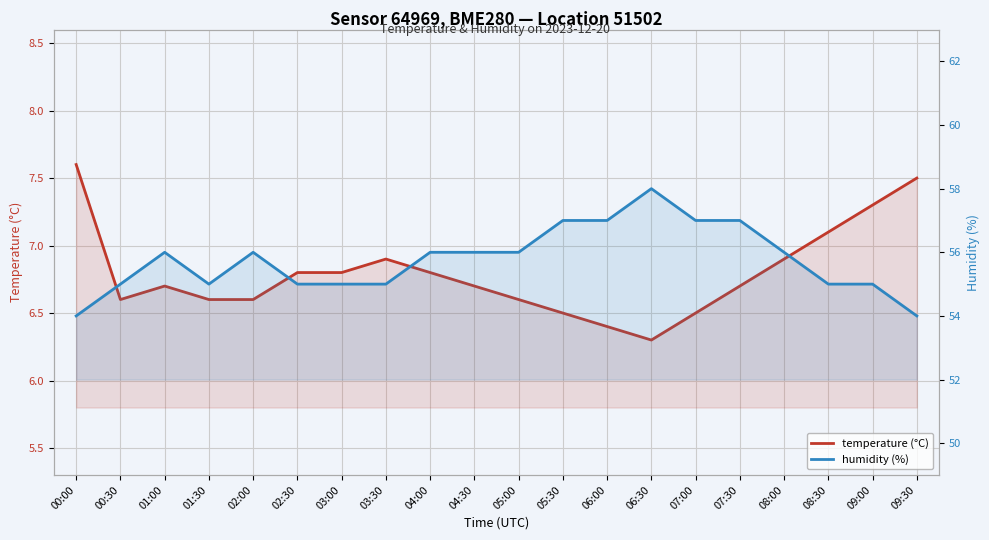

Reading left to right, list all the values displayed in this chart.

temperature (°C): 00:00=7.6	00:30=6.6	01:00=6.7	01:30=6.6	02:00=6.6	02:30=6.8	03:00=6.8	03:30=6.9	04:00=6.8	04:30=6.7	05:00=6.6	05:30=6.5	06:00=6.4	06:30=6.3	07:00=6.5	07:30=6.7	08:00=6.9	08:30=7.1	09:00=7.3	09:30=7.5
humidity (%): 00:00=54.0	00:30=55.0	01:00=56.0	01:30=55.0	02:00=56.0	02:30=55.0	03:00=55.0	03:30=55.0	04:00=56.0	04:30=56.0	05:00=56.0	05:30=57.0	06:00=57.0	06:30=58.0	07:00=57.0	07:30=57.0	08:00=56.0	08:30=55.0	09:00=55.0	09:30=54.0